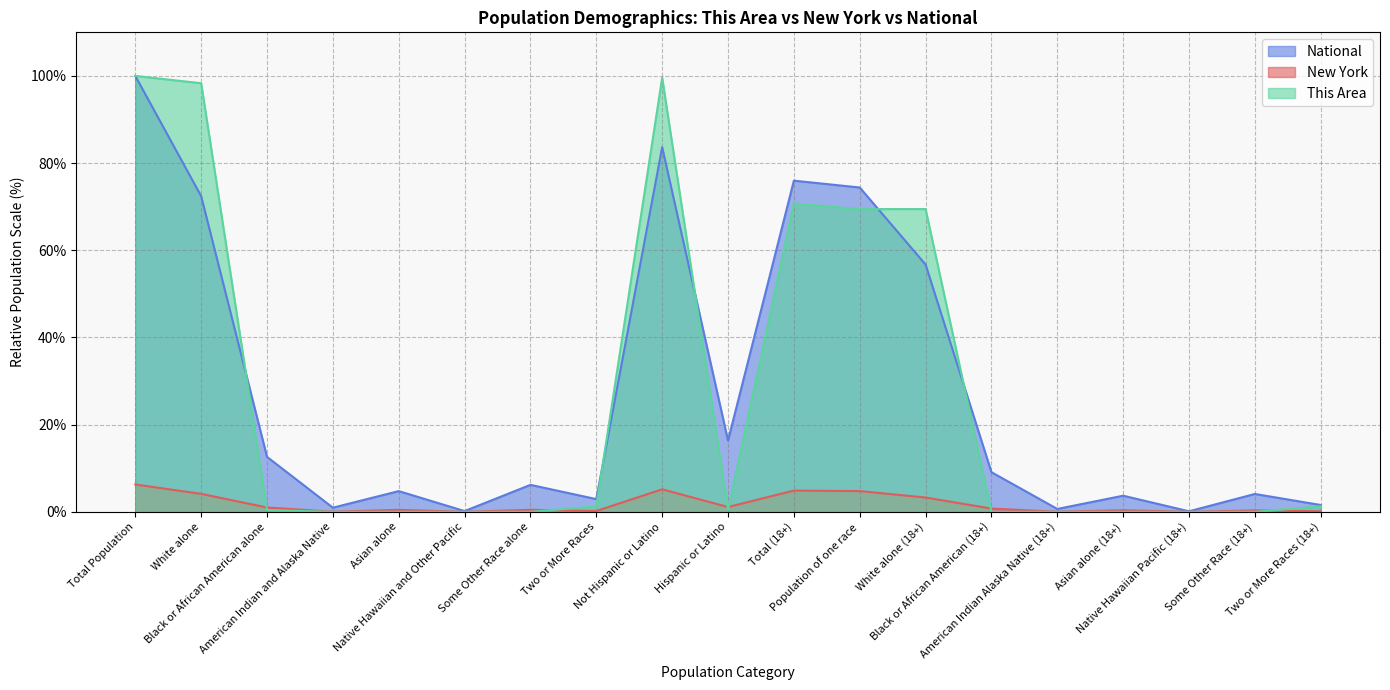

What is the difference between the highest and lowest values at Hispanic or Latino?

15.9